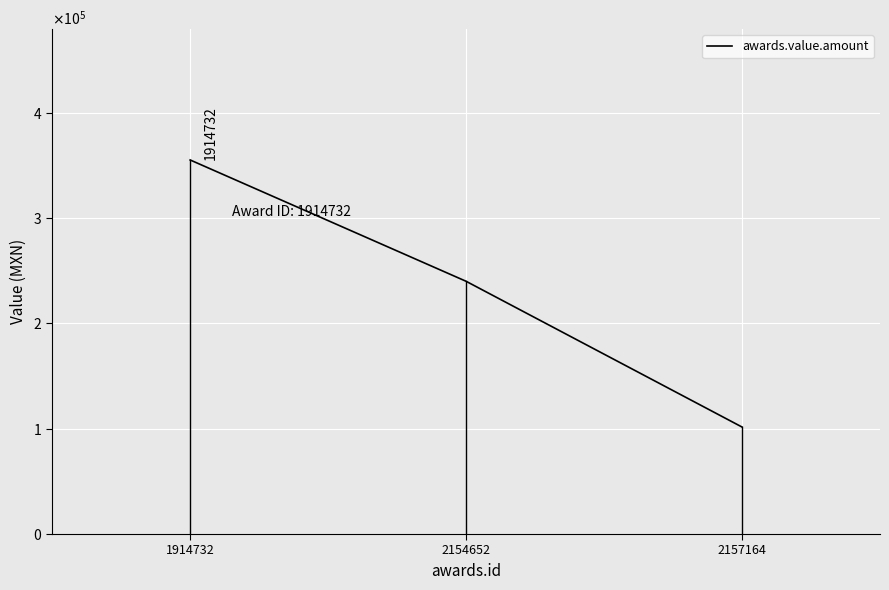

Which has a higher value, 2154652 or 1914732?

1914732